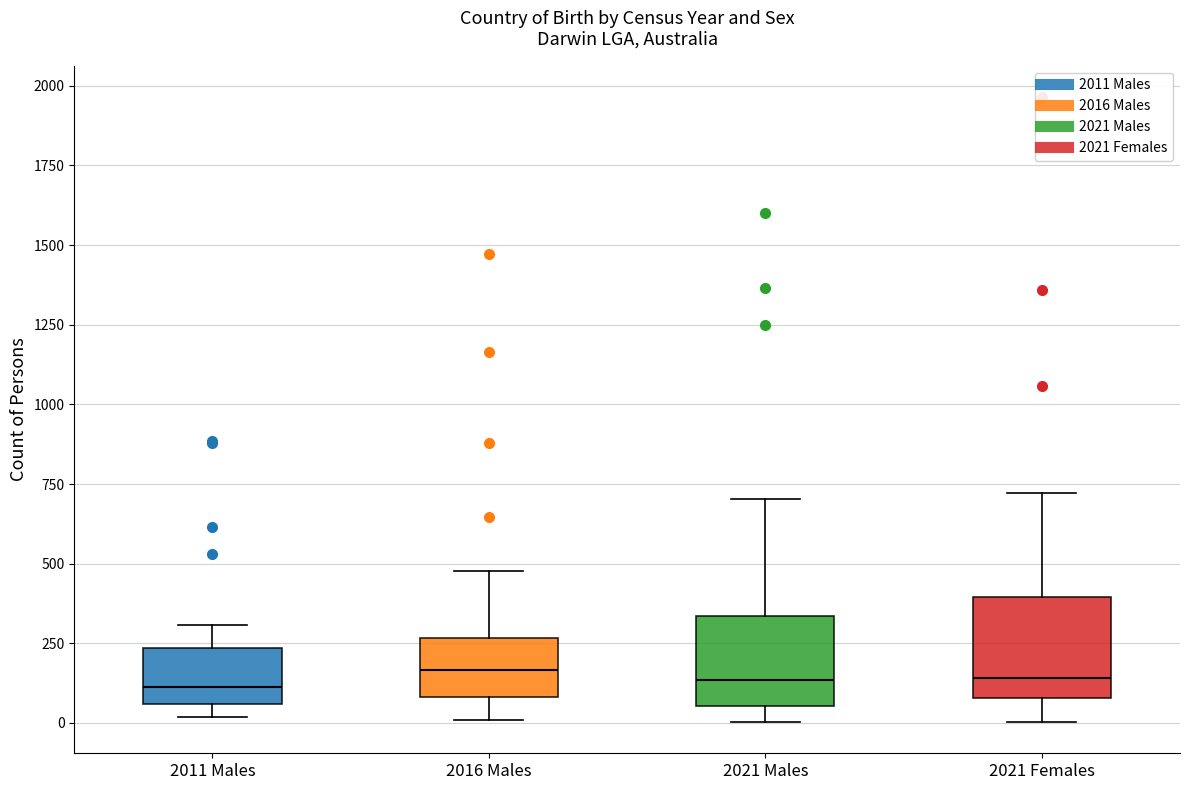

Reading left to right, transcribe this box plot: for each box, give where its median line is, the range the box spans, and where its two whiskers end, as read against the y-axis. The values are not printed on the chart, so give them approximately, as read against the axis.

2011 Males: median 100, box 50 to 250, whiskers 0 to 300
2016 Males: median 150, box 100 to 250, whiskers 0 to 500
2021 Males: median 150, box 50 to 350, whiskers 0 to 700
2021 Females: median 150, box 100 to 400, whiskers 0 to 700